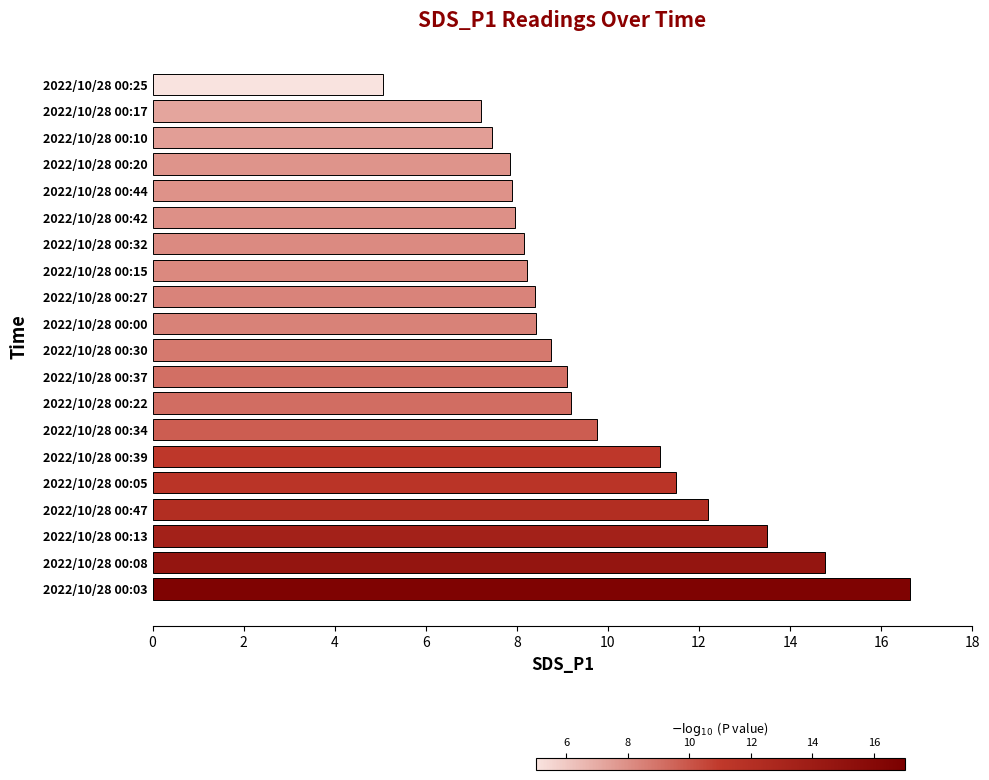

Approximately how many times larger is the value at 2022/10/28 00:08 compared to 2022/10/28 00:37?

1.6